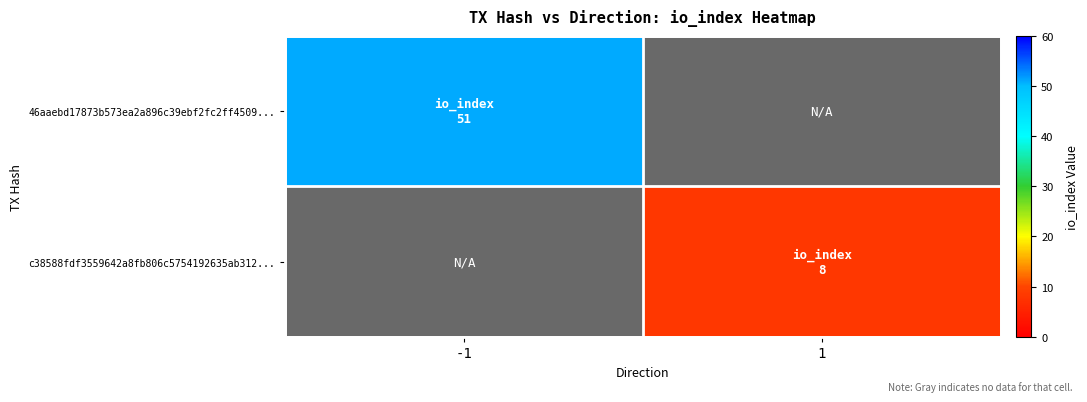

What is the total value across all series at -1?

51